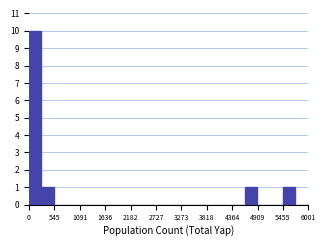

Read against the x-axis, roughly where is the centre of the tallest bar?

100